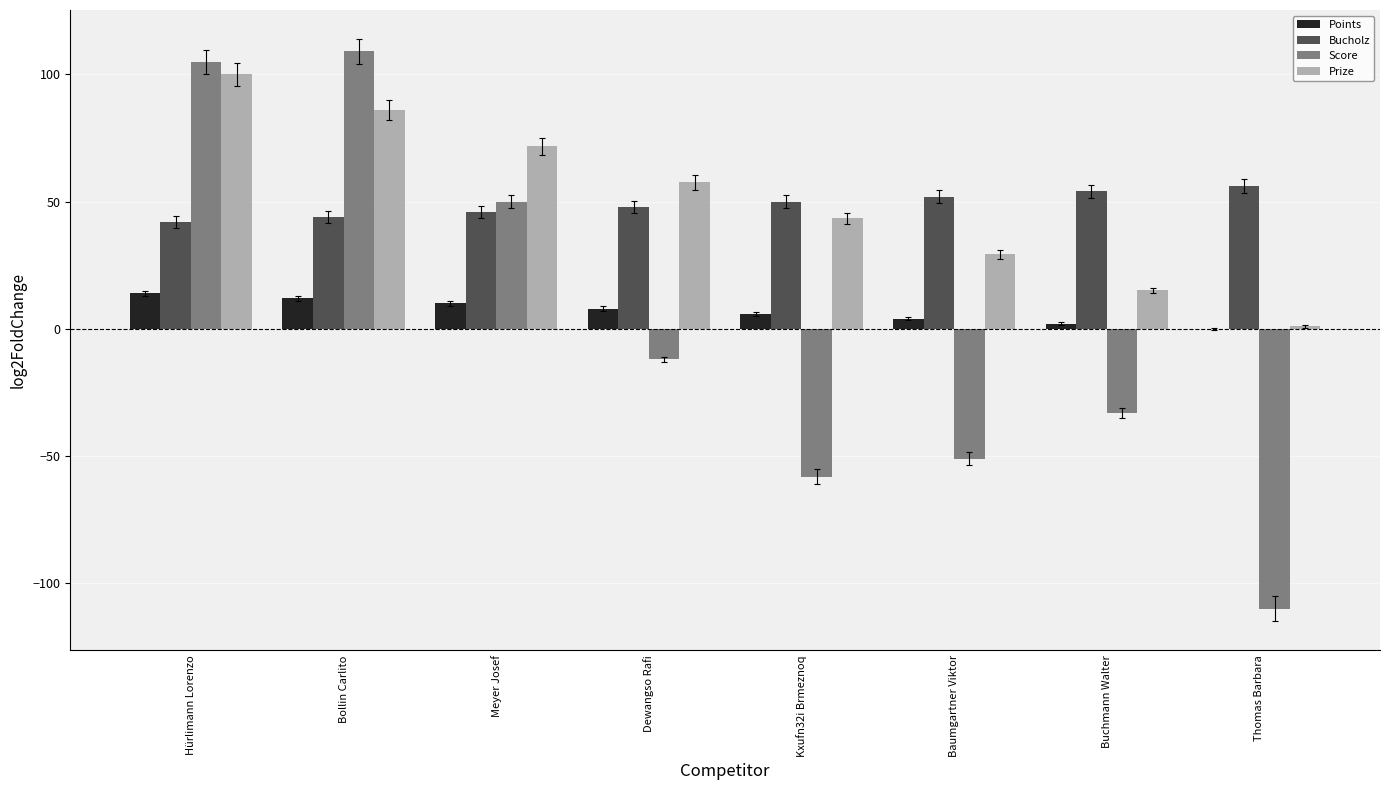

Are the bars horizontal?

No